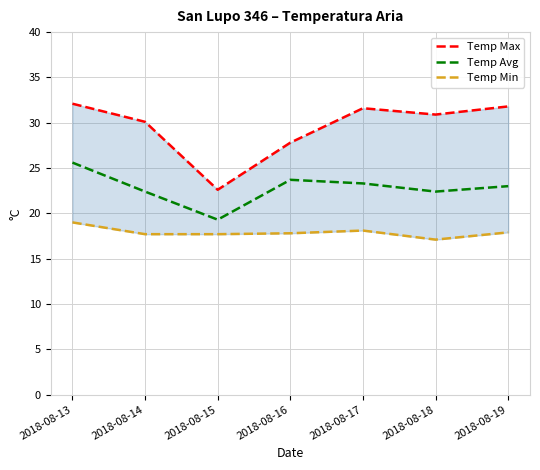

At which category does the chart reach its peak across all series?

2018-08-13